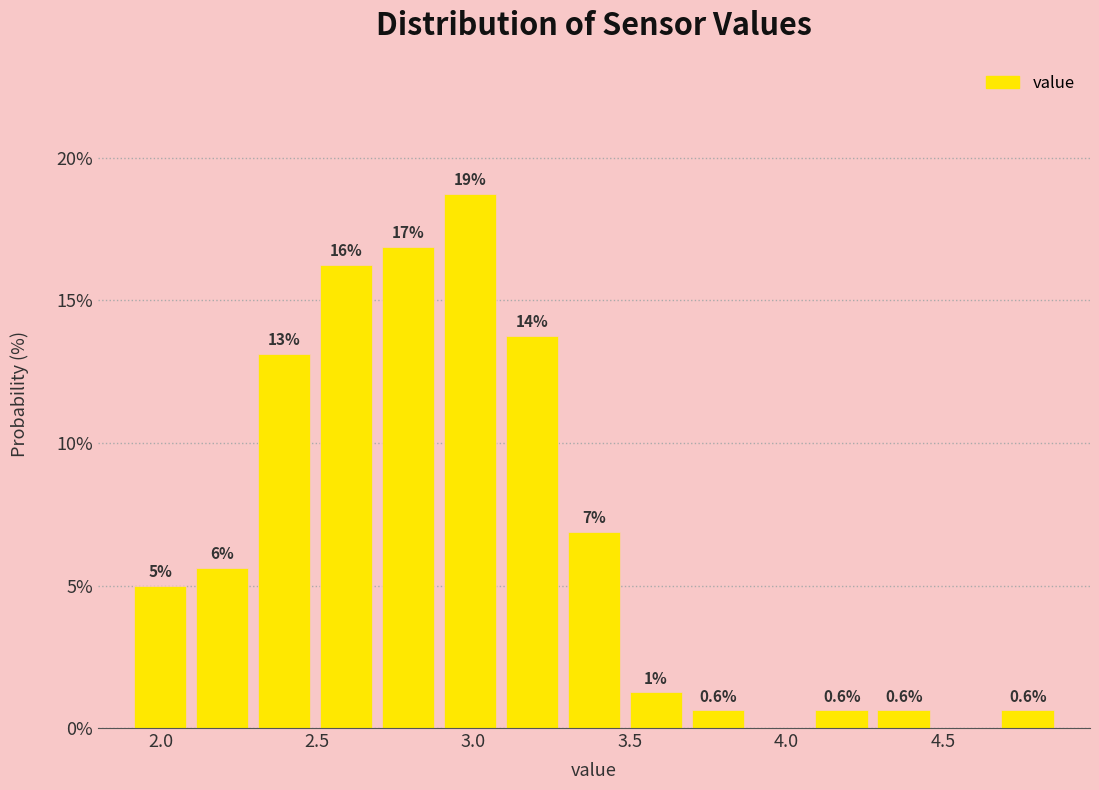

Around what value on the x-axis is the tallest bar? Give the approximate position of its centre, as read against the axis.

3.00